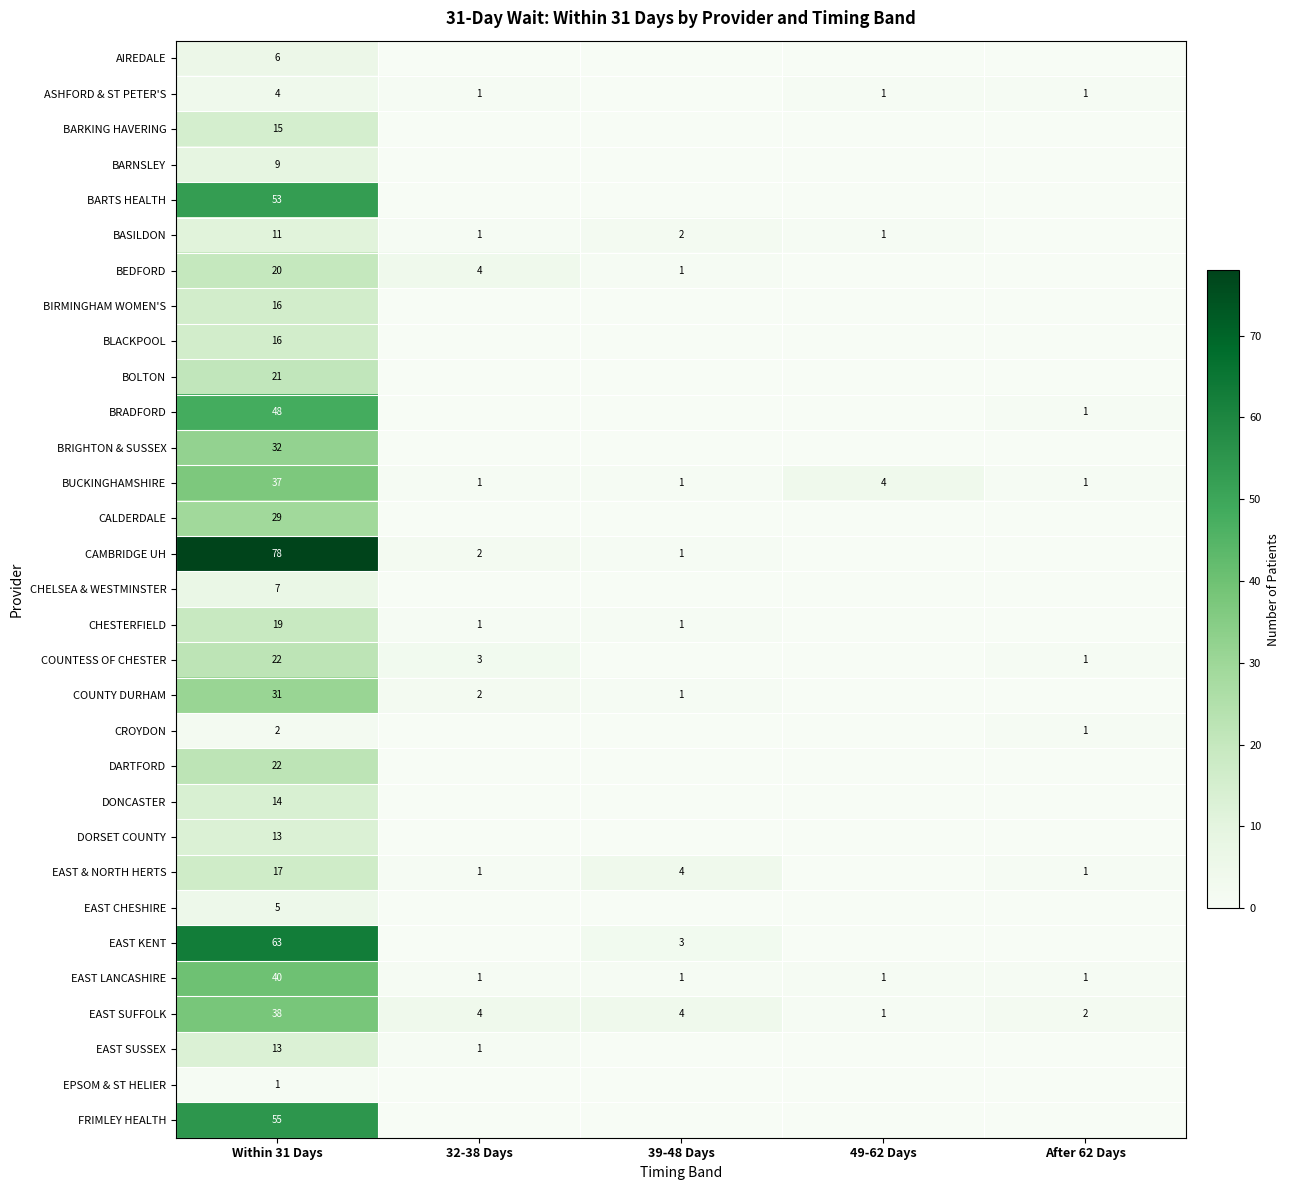

The BRADFORD series shows 48 at Within 31 Days. True or false?

True